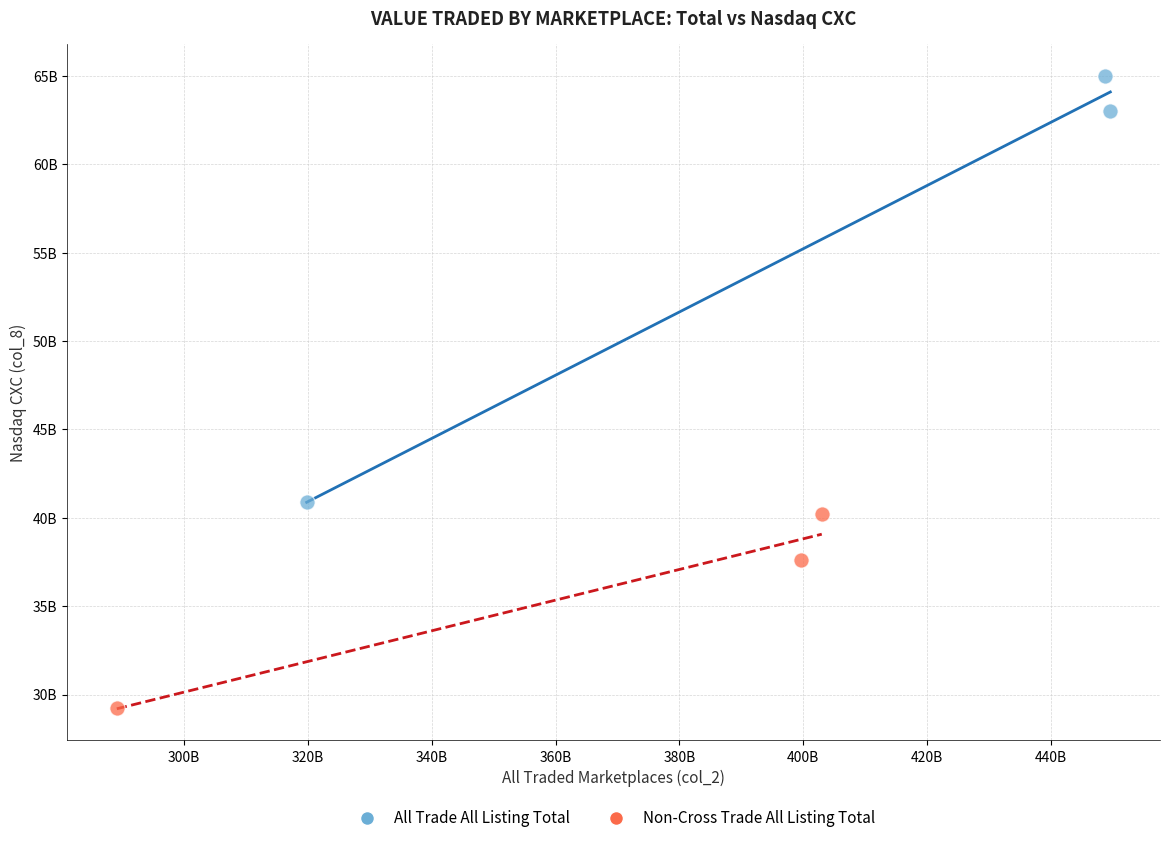

Which series has the widest spread of Y values?

All Trade All Listing Total